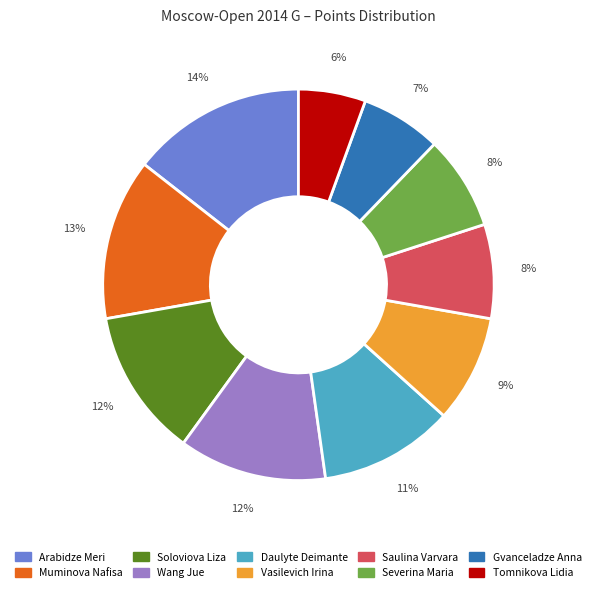

How many segments does this pie chart have?

10